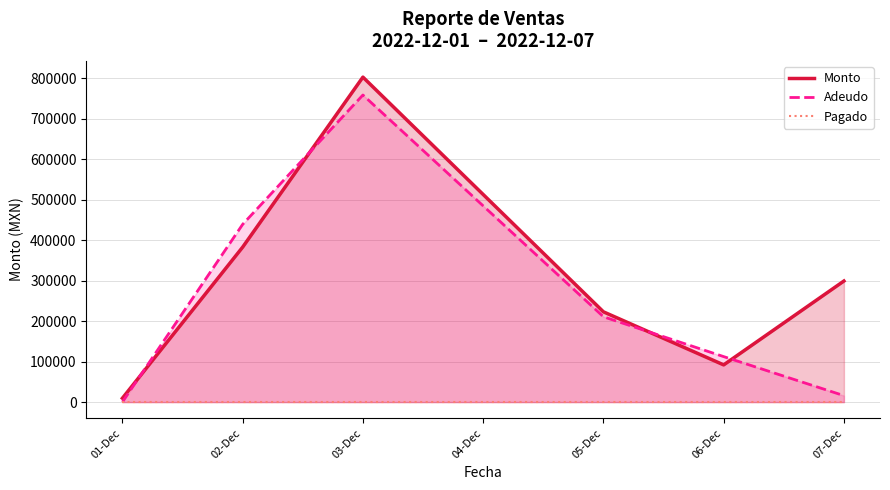

At how many categories does at least one series exceed 748840?

1